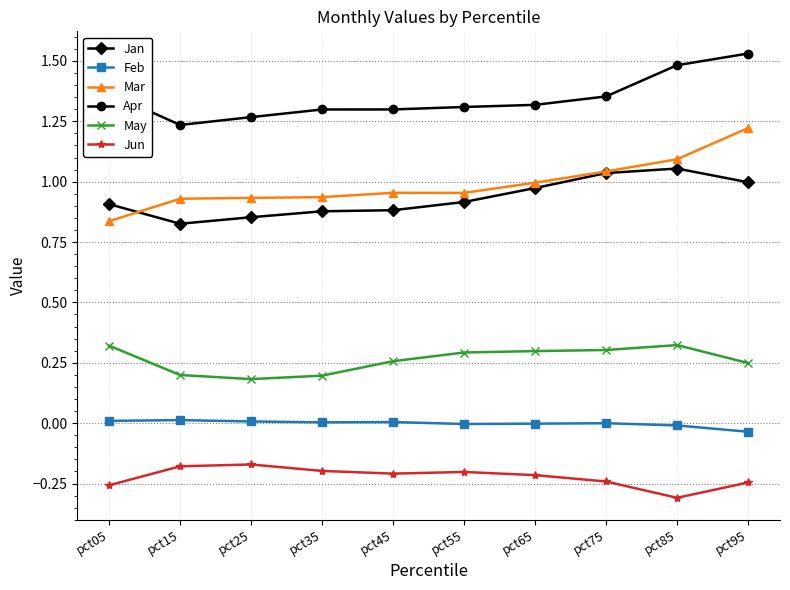

True or false: Mar and May intersect in this chart.

False